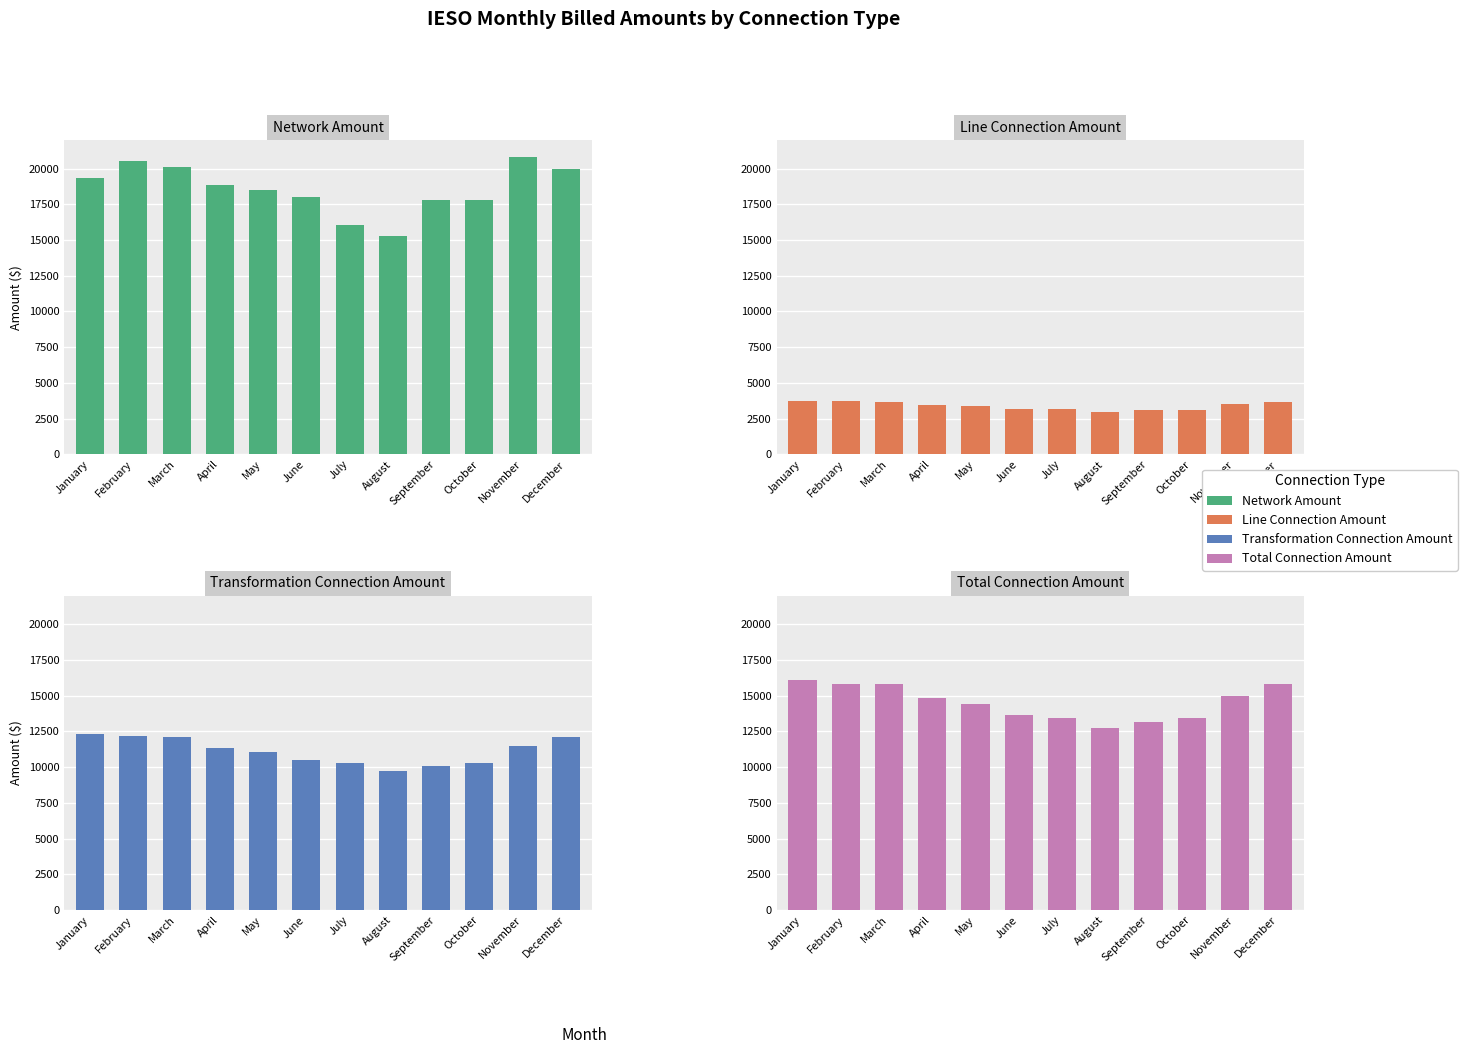

What is the greatest value displayed?

20781.5